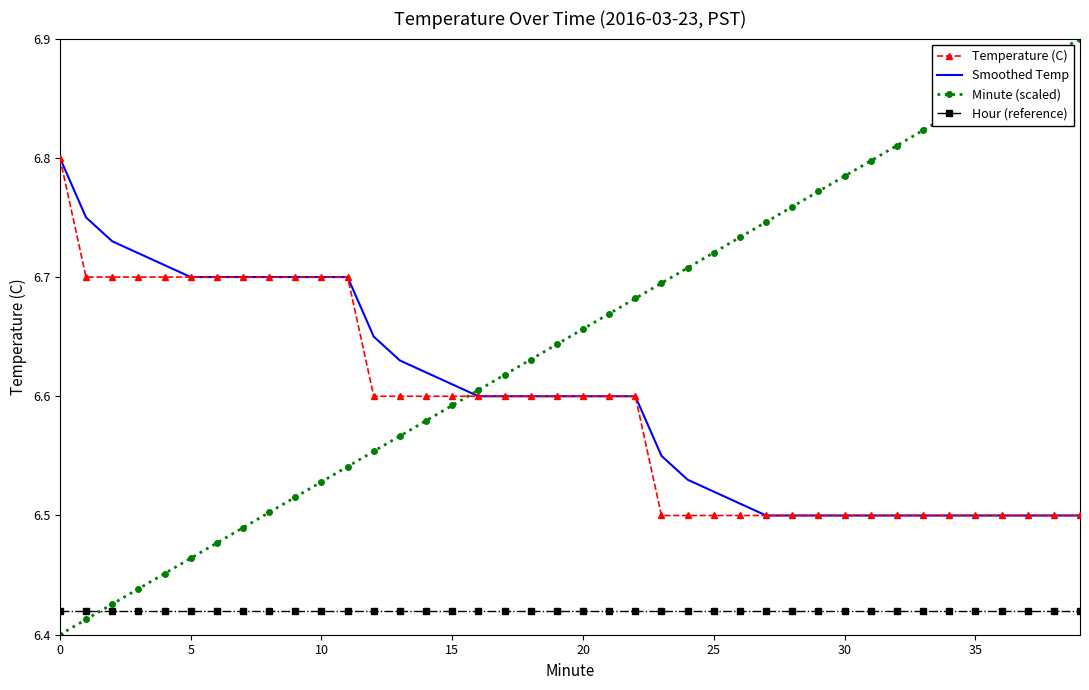

Which series has the largest total across all categories?

Minute (scaled)